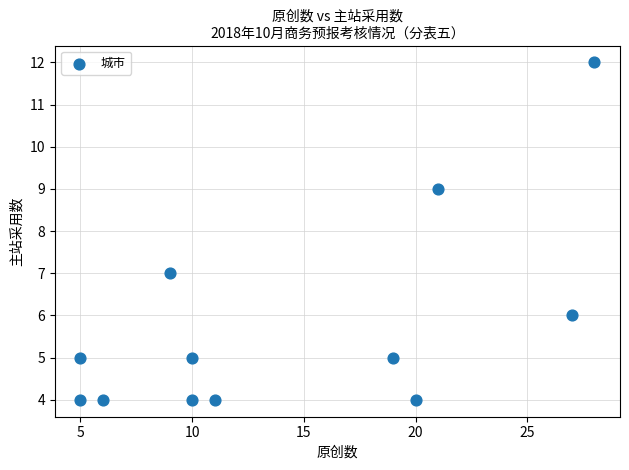

What is the range of X values (max minus min)?

23